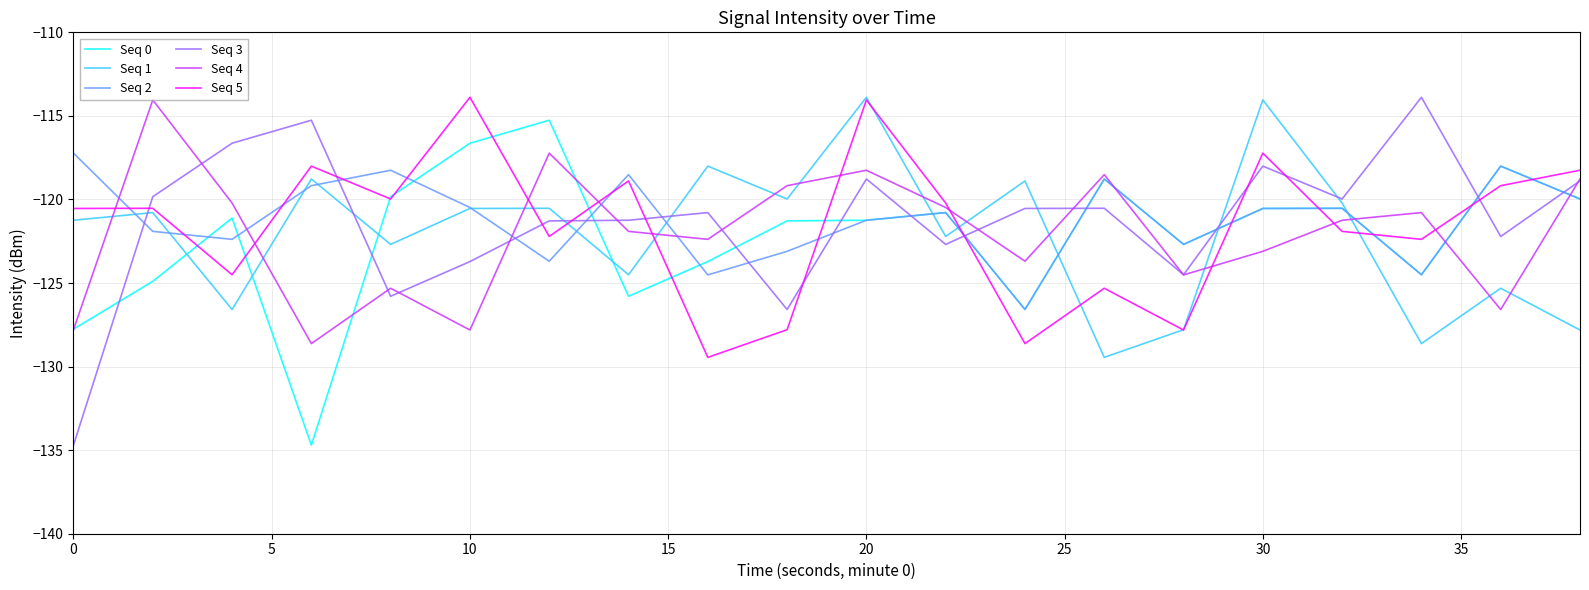

What is the highest value of the Seq 4 series?

-114.0